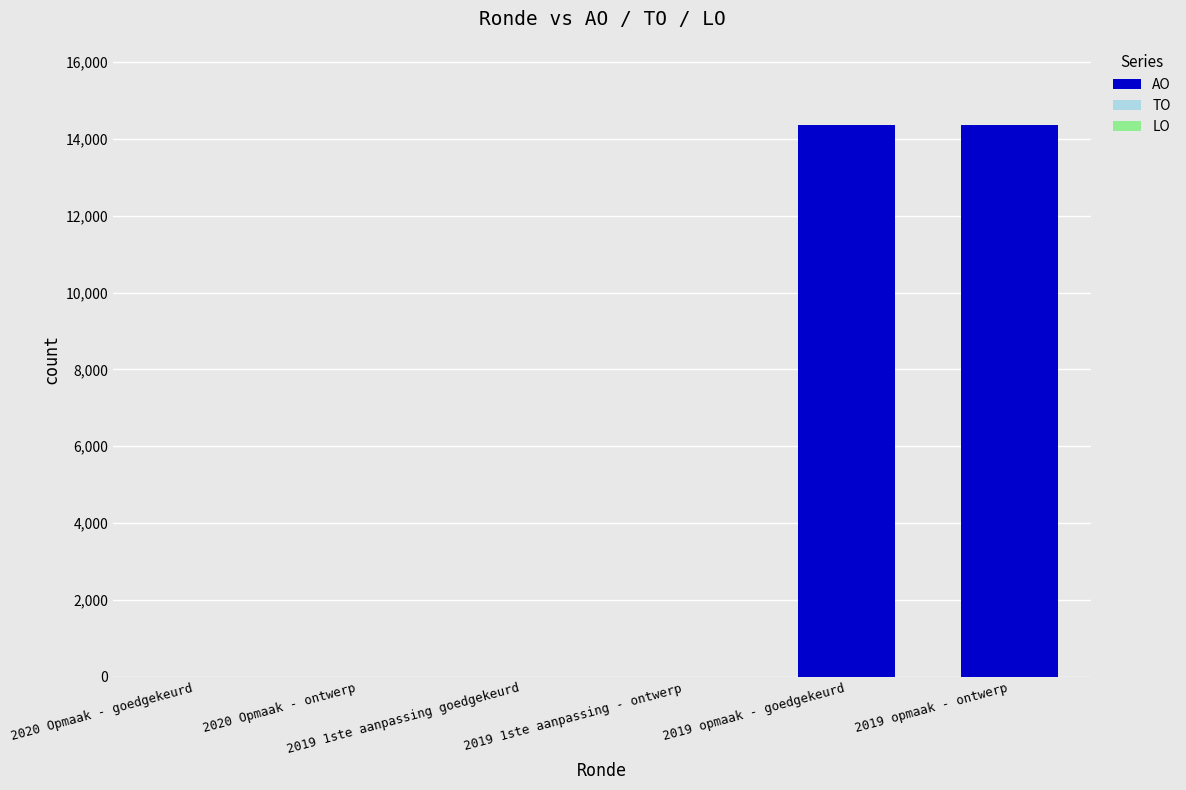

What is the sum of all values?

28740